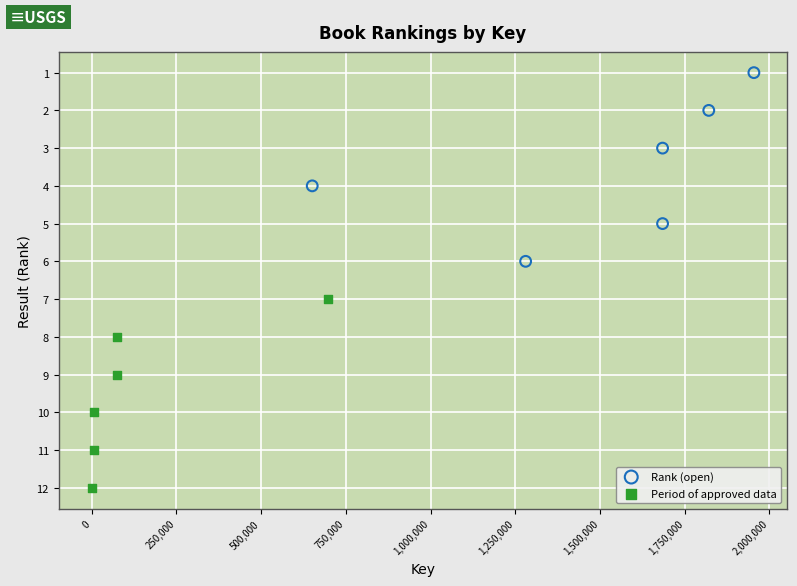

Which series contains the lowest Y value?

Rank (open)